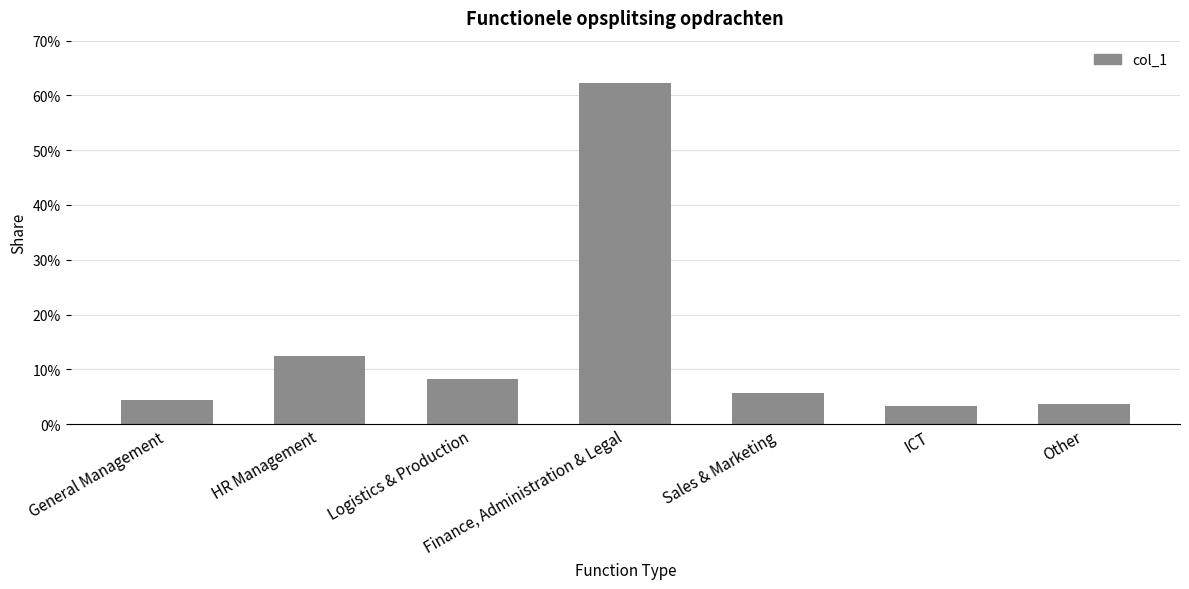

What value does the data have at Sales & Marketing?

0.1